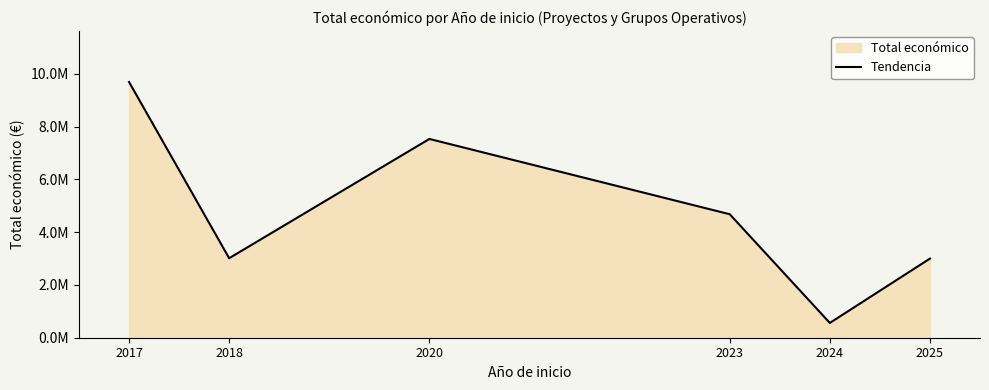

What is the maximum value shown in the chart?

9695285